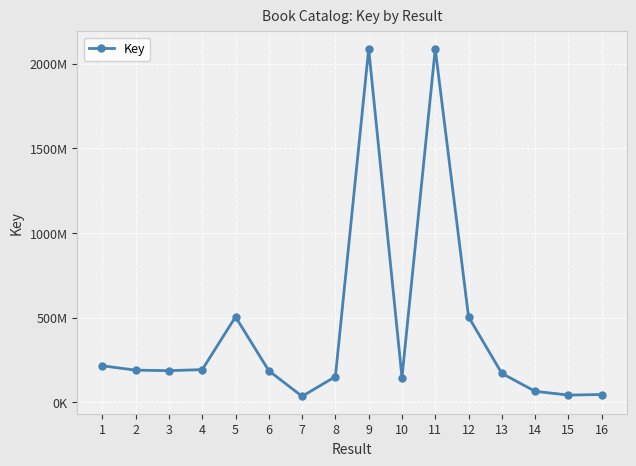

Reading left to right, what are all the values shown in this chart?

1=215301876	2=189677744	3=186613908	4=192773087	5=504413149	6=186295679	7=34964178	8=151714267	9=2087388556	10=146182674	11=2087386623	12=504400033	13=170557003	14=64563133	15=42535609	16=45671062